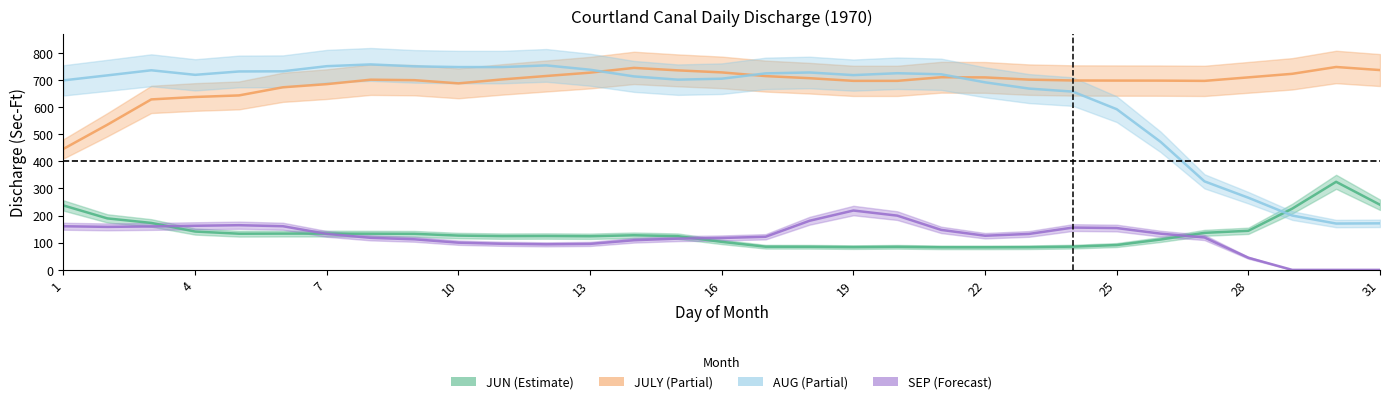

The value of AUG at 17 is 1216.2. True or false?

False